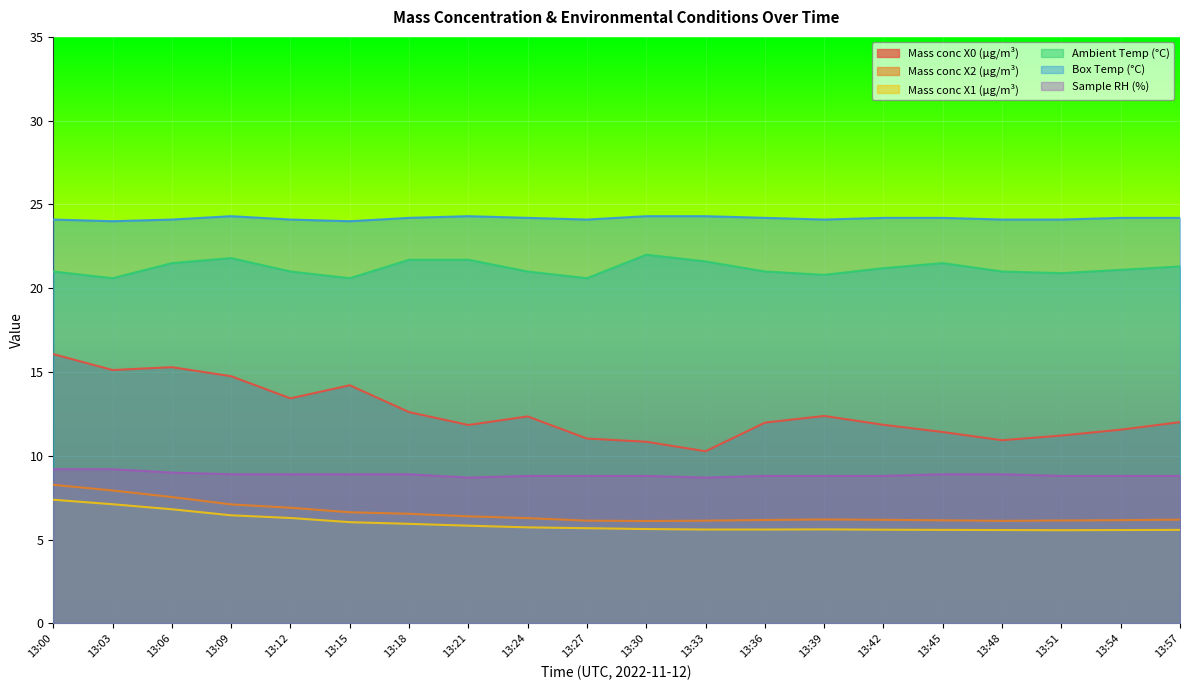

How many lines are shown in the chart?

6